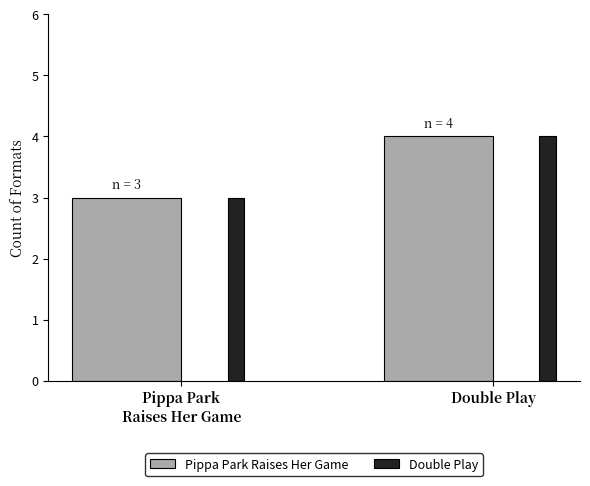

What is the lowest value of the Pippa Park Raises Her Game series?

3